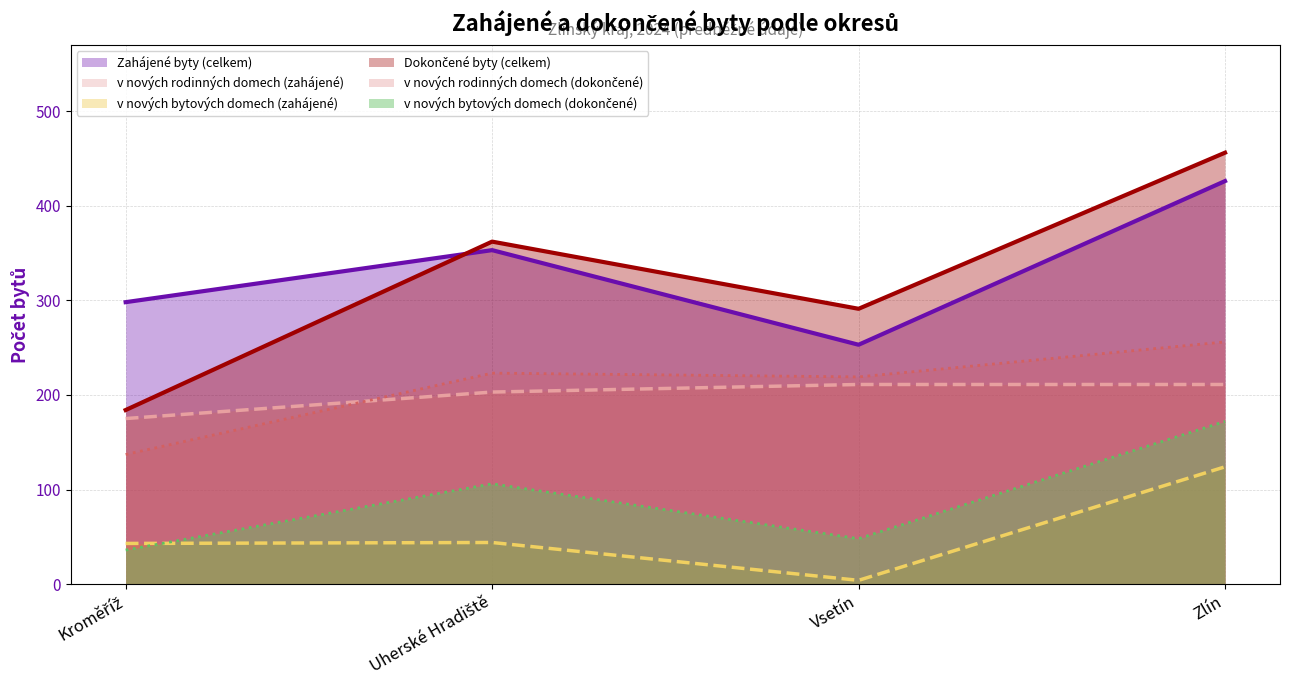

True or false: v nových bytových domech (zahájené) has a value of 216 at Zlín.

False